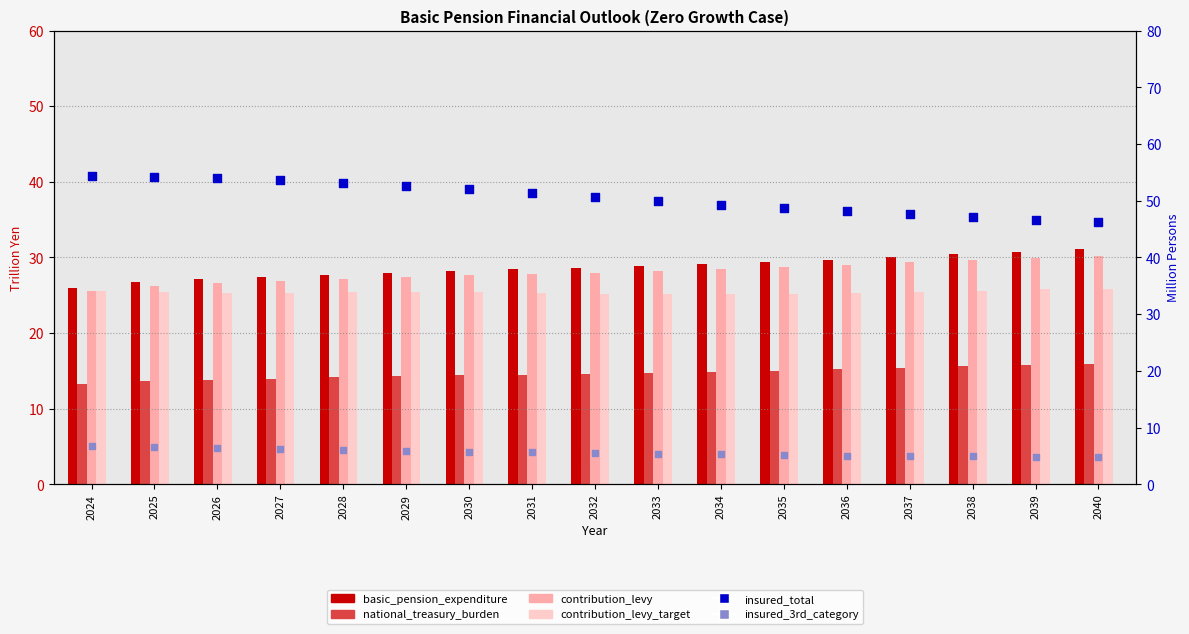

At how many categories does at least one series exceed 28?

17